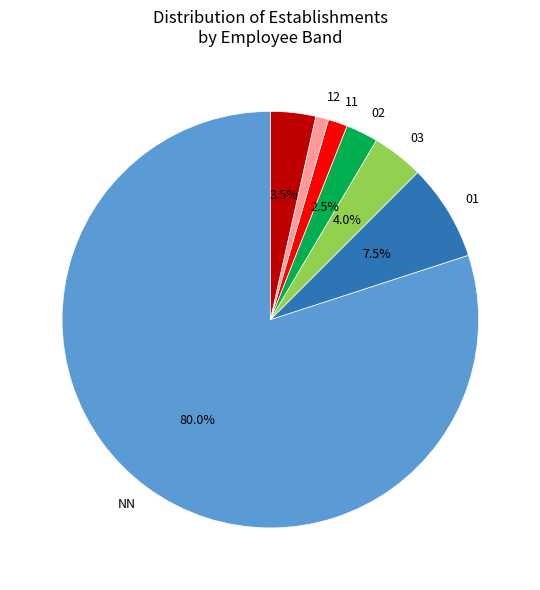

Does any single category account for the majority?

Yes